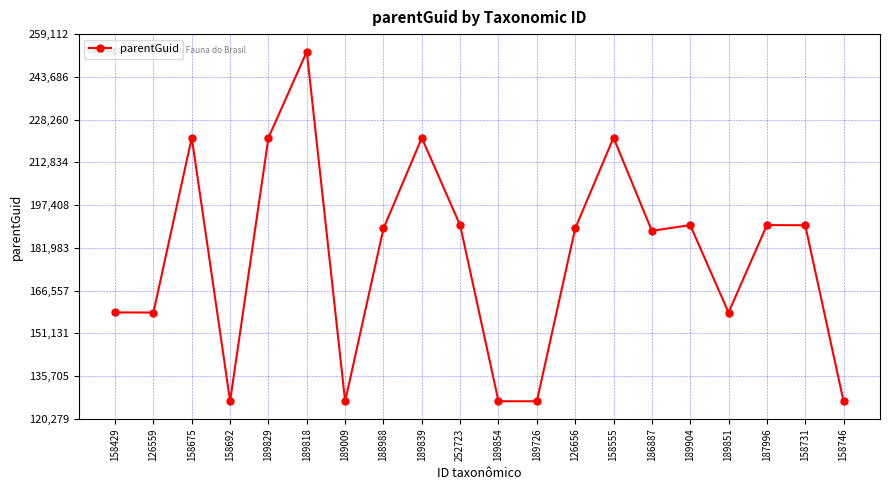

Which has a higher value, 186887 or 189851?

186887